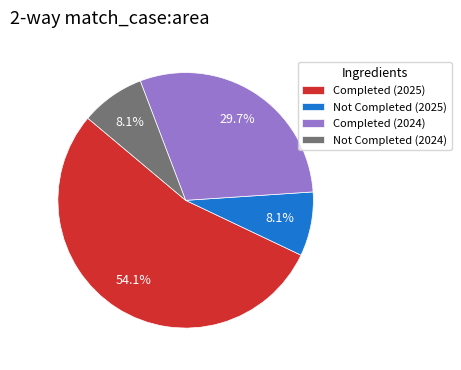

Approximately how many times larger is the value at Not Completed (2024) compared to Completed (2024)?

0.3